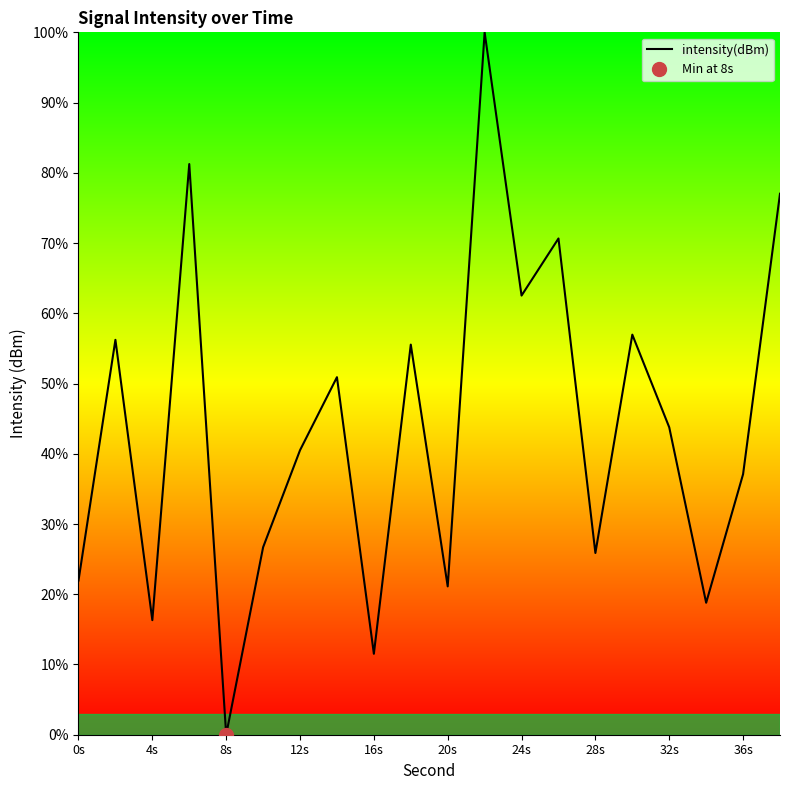

How many interior local peaks (higher than both neighbors) does the data have?

7